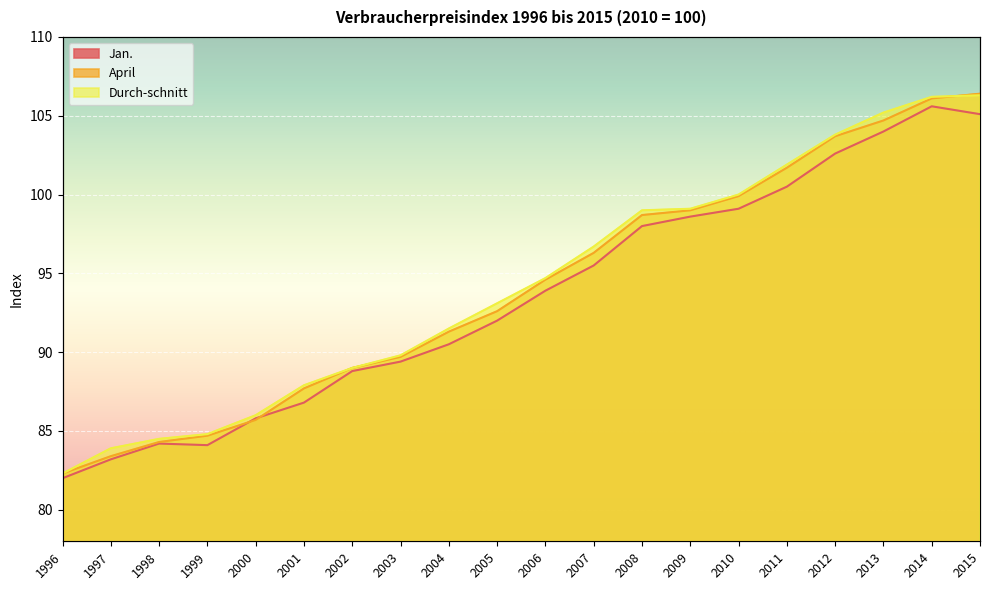

What is the difference between the maximum and minimum values in the April series?

24.1